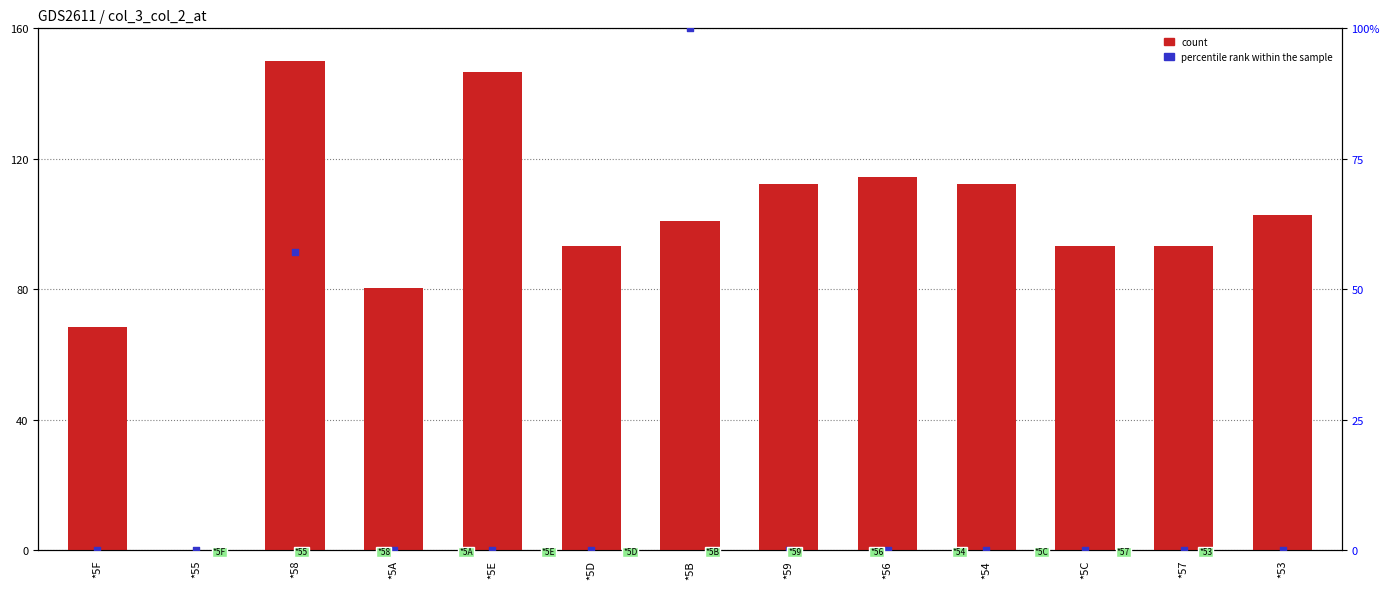

What is the total value across all series at *53?

102.9